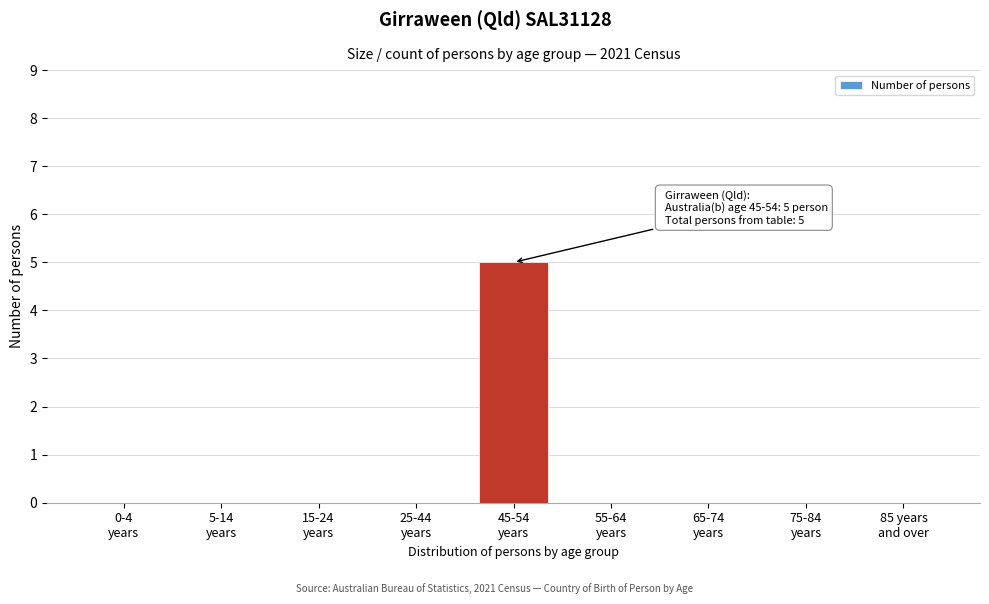

What is the greatest value displayed?

5